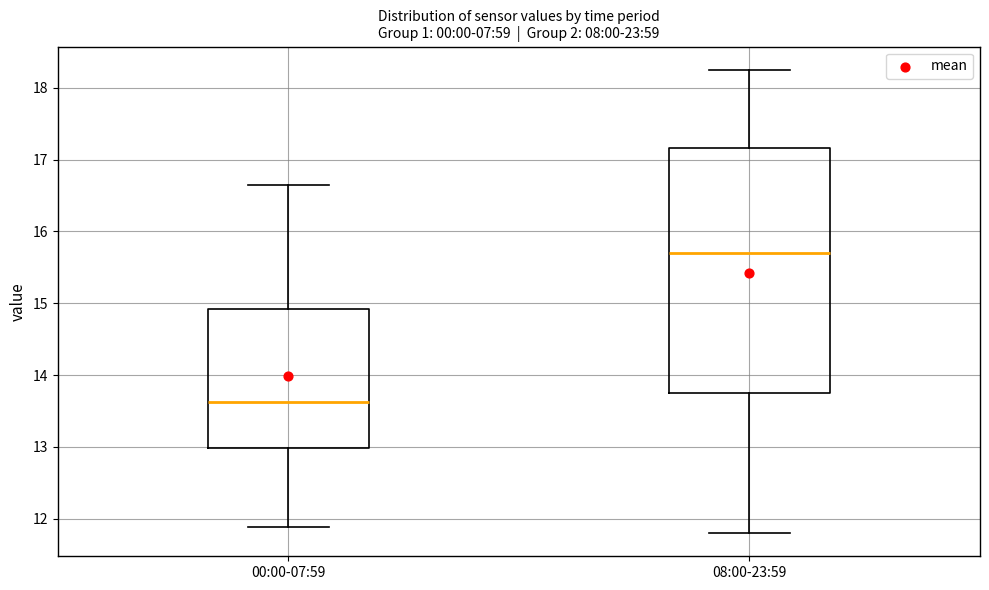

Where does the lower whisker of the box for 00:00-07:59 end on the y-axis? The values are not printed on the chart, so give them approximately, as read against the axis.

11.9